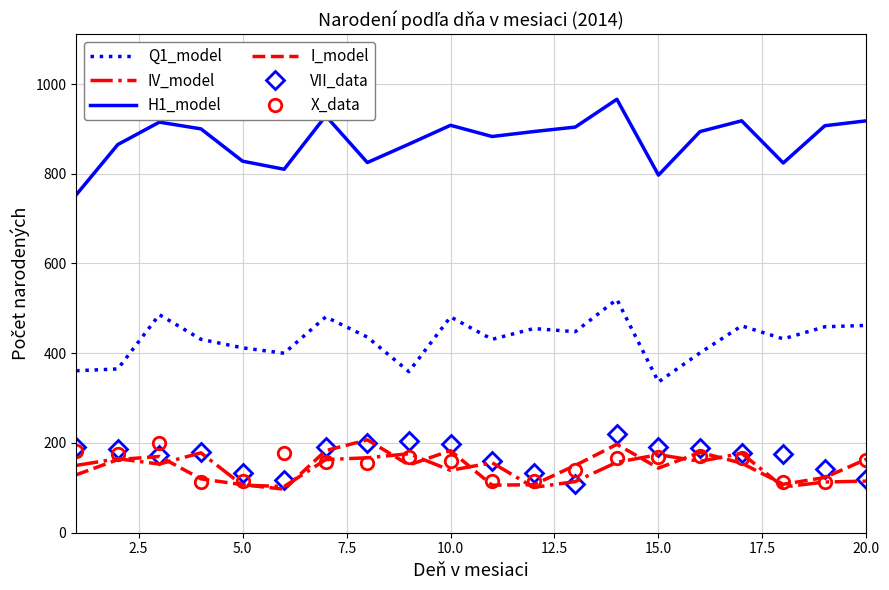

What is the greatest value displayed?

966